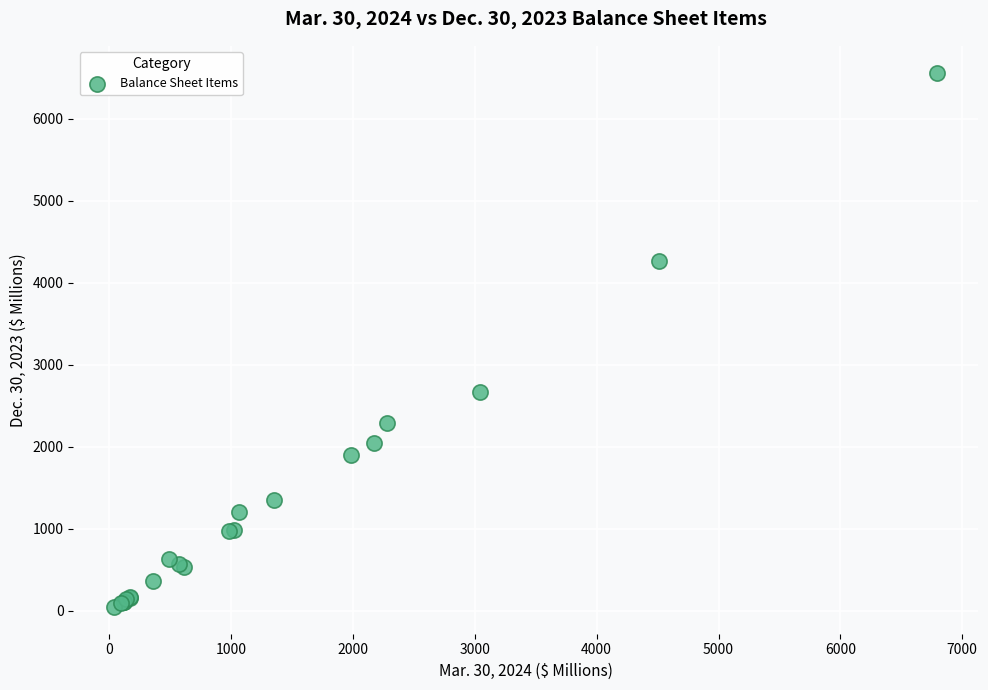

What Y value in the scatter plot is closest to 3306?

2670.1